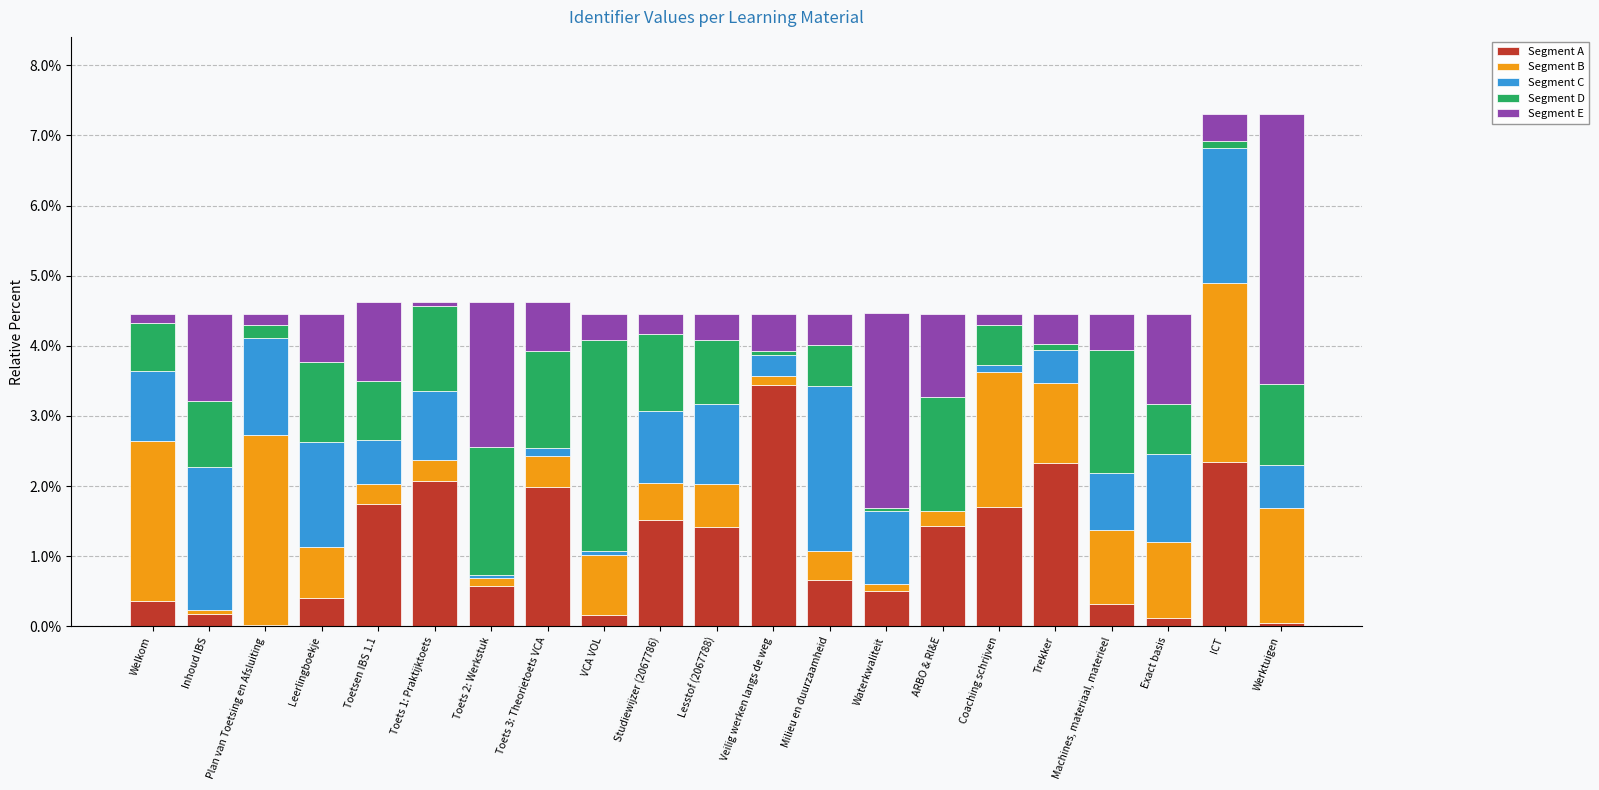

The value of Segment A at Trekker is 3.7. True or false?

False